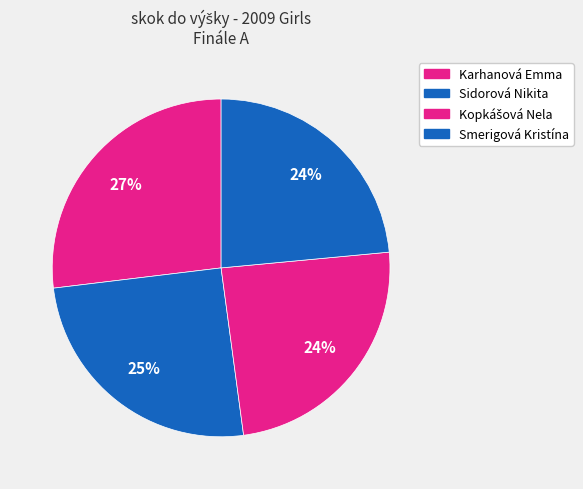

What percentage is the Smerigová Kristína slice, to the nearest percent?

24%